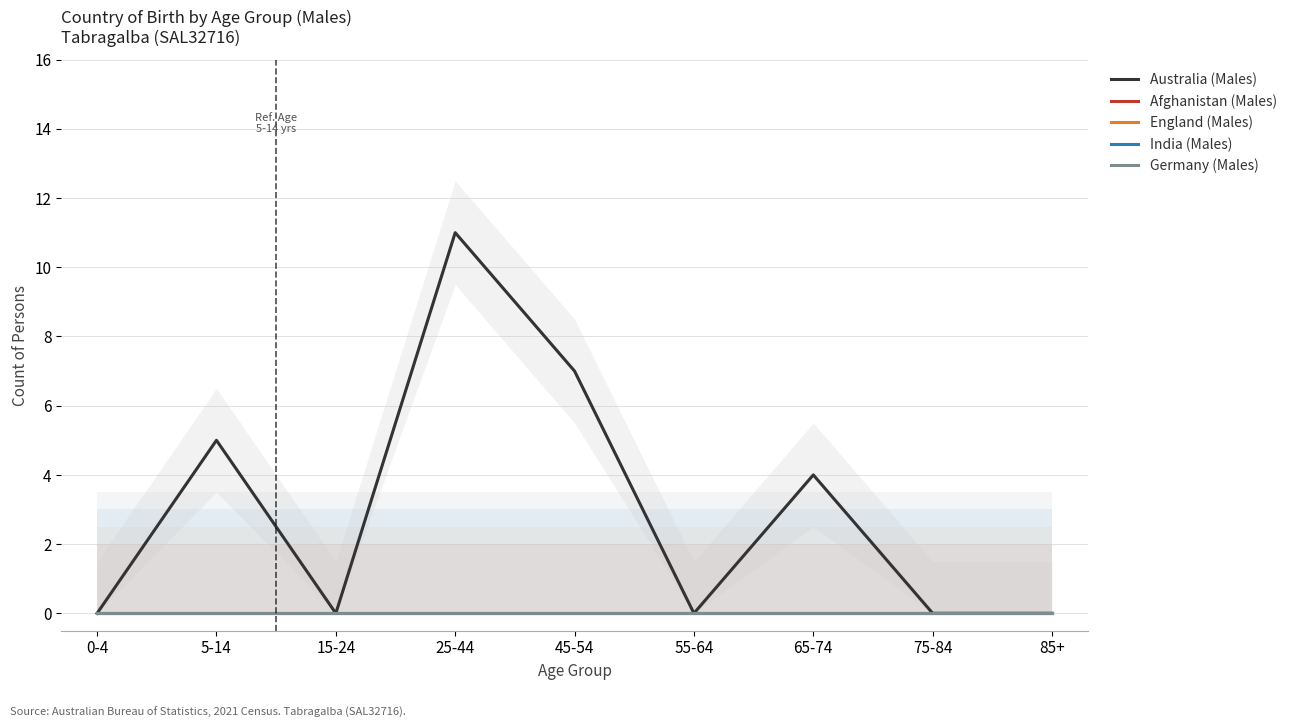

Between 65-74 and 85+, which series saw the biggest shift?

Australia (Males)